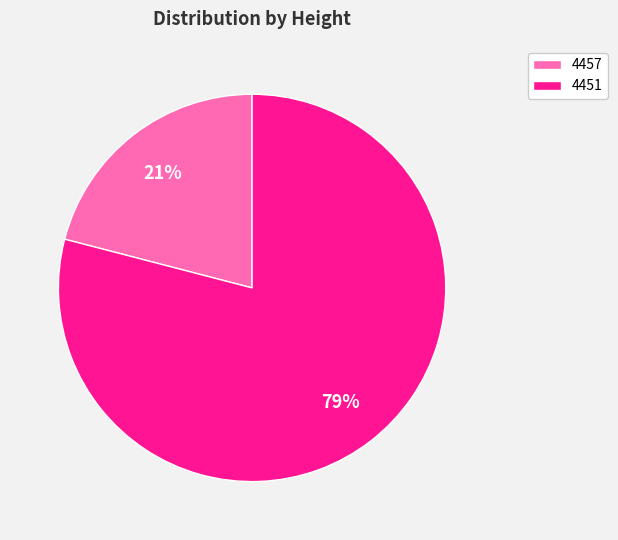

Is it true that 4451 is 79% of the pie?

True